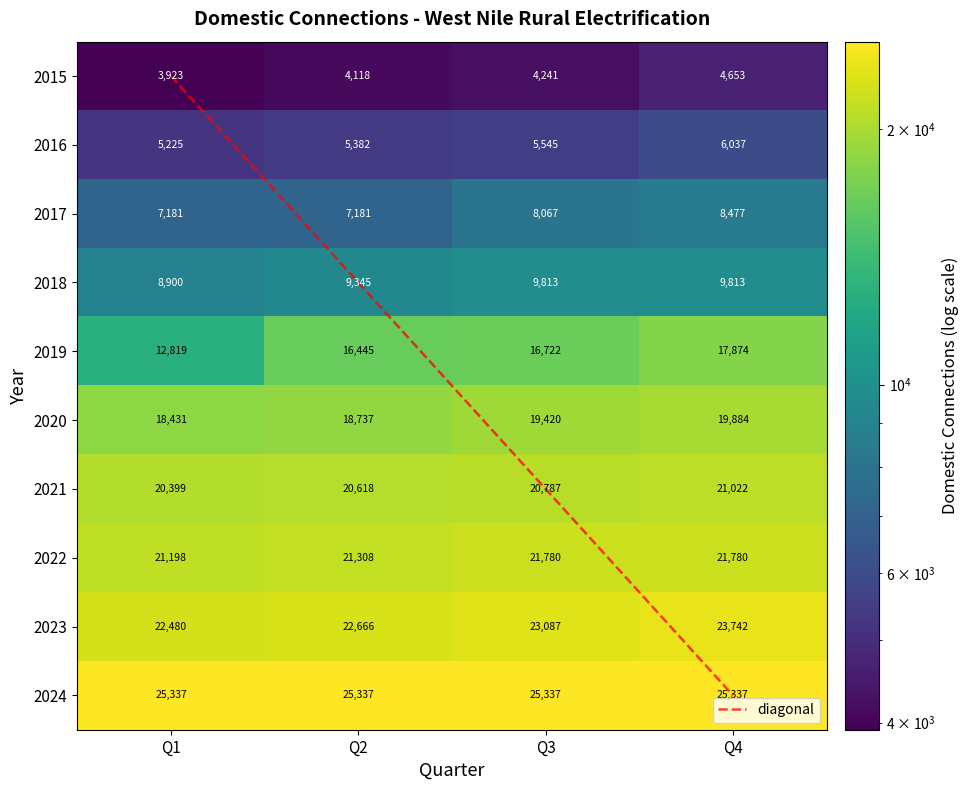

What value does the 2015 series have at Q2?

4118